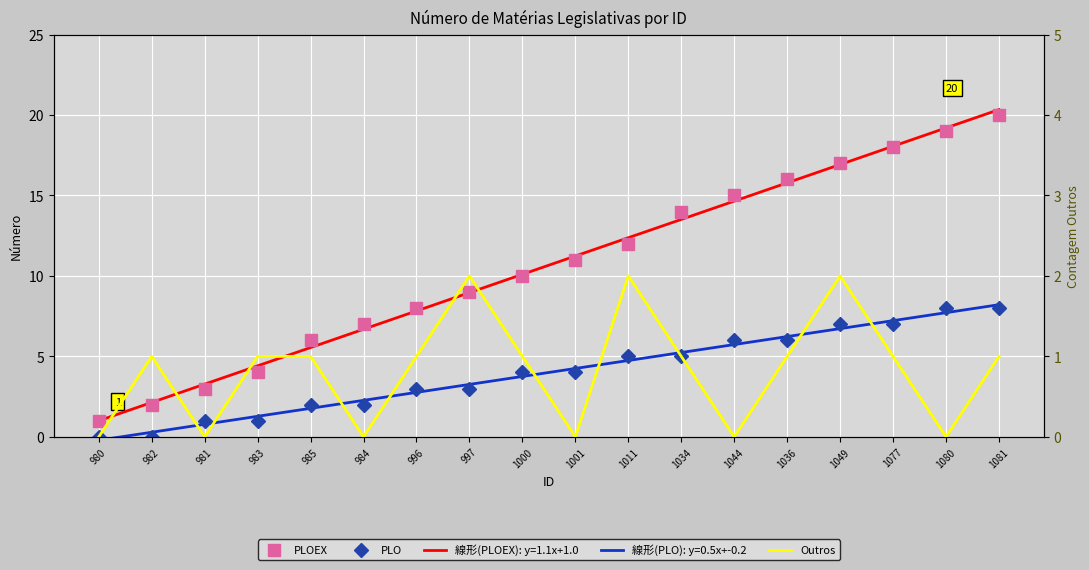

What is the greatest value displayed?

20